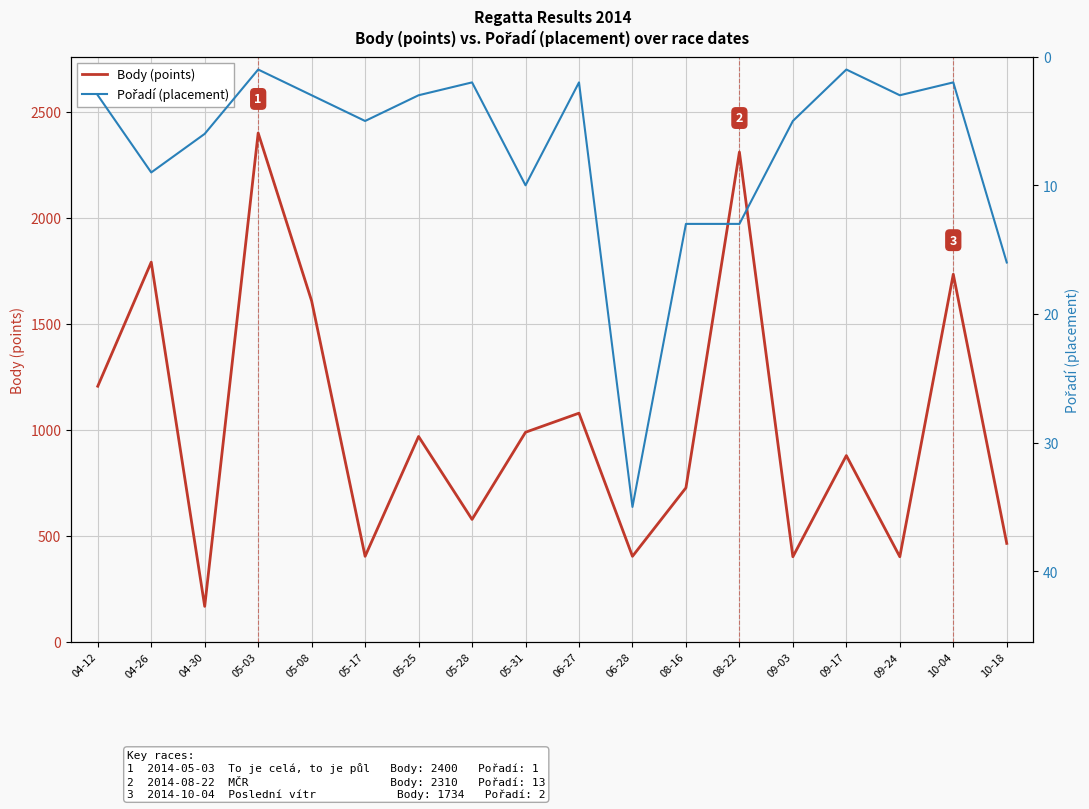

The value of Body (points) at 09-17 is 1269. True or false?

False